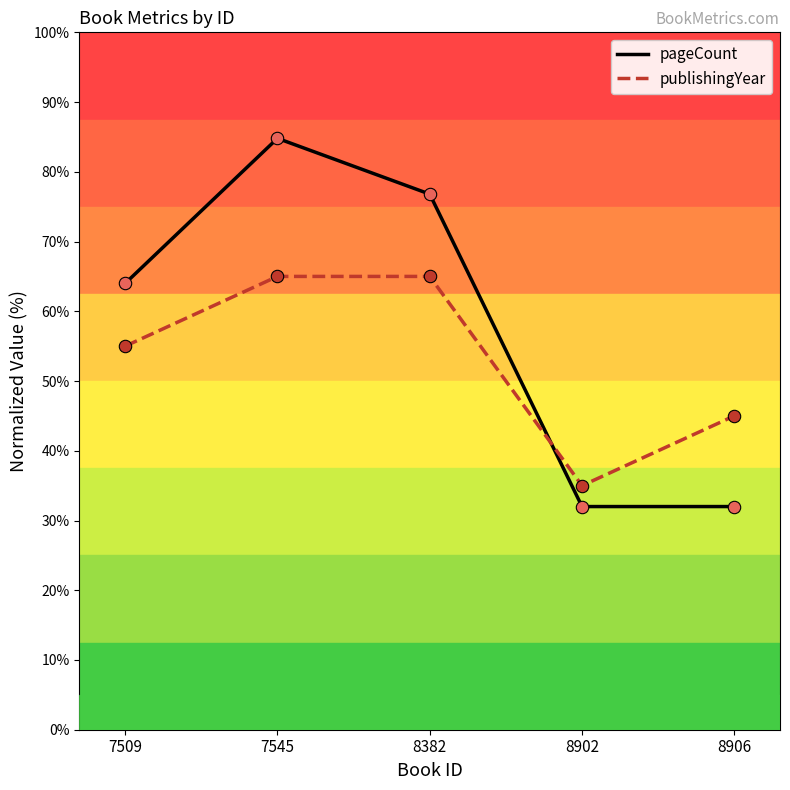

At which category is the sum across all series the highest?

7545